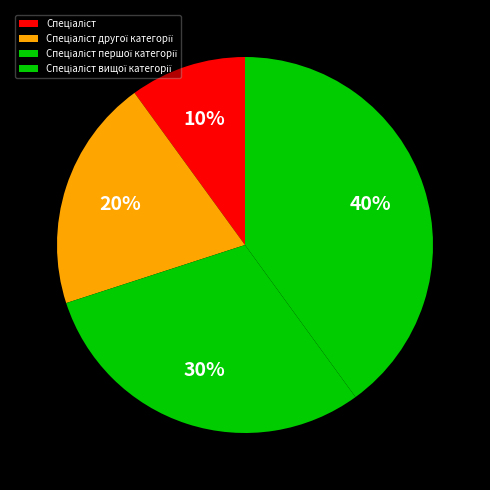

How many slices are in this pie chart?

4